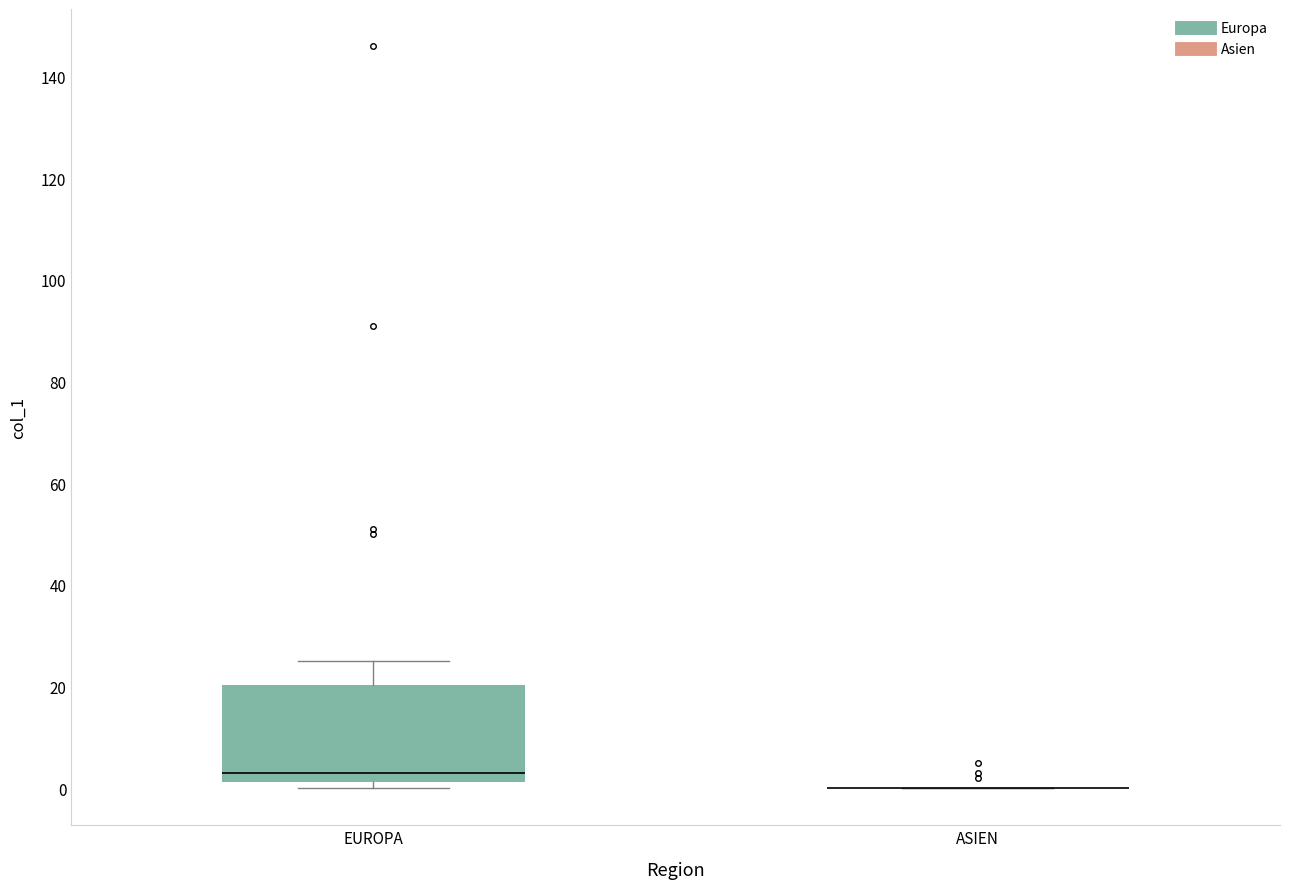

Reading left to right, transcribe this box plot: for each box, give where its median line is, the range the box spans, and where its two whiskers end, as read against the y-axis. The values are not printed on the chart, so give them approximately, as read against the axis.

EUROPA: median 4, box 2 to 20, whiskers 0 to 26
ASIEN: box collapsed to a line at 0, whiskers 0 to 0